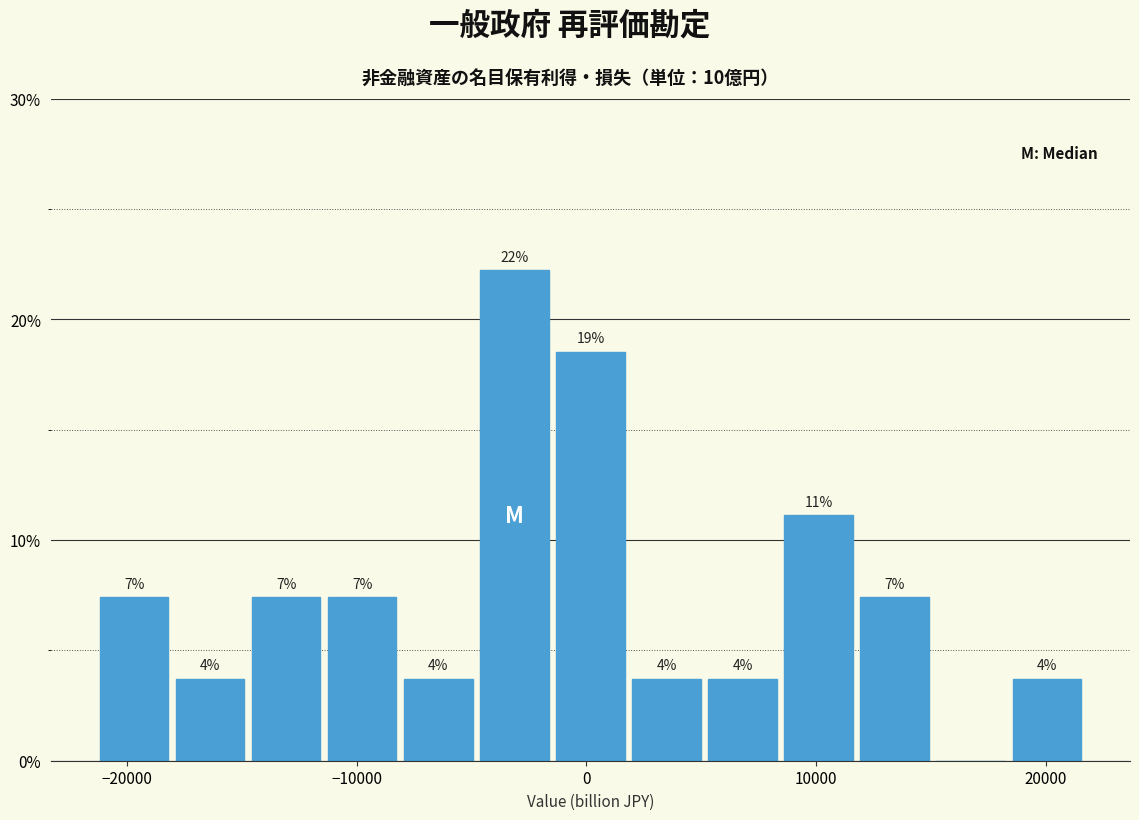

Read against the x-axis, roughly where is the centre of the tallest bar?

-3000